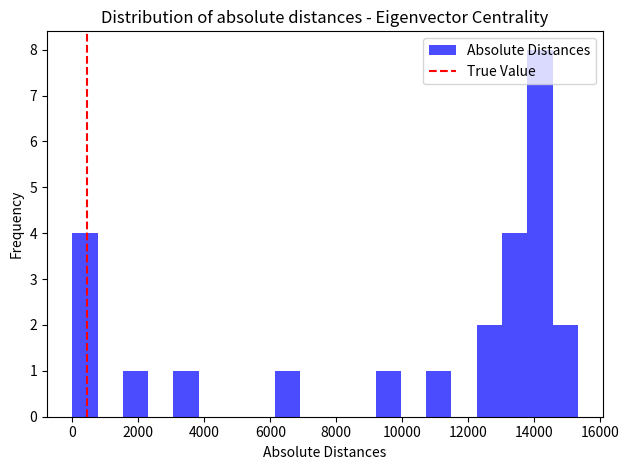

Read against the x-axis, roughly where is the centre of the tallest bar?

14200